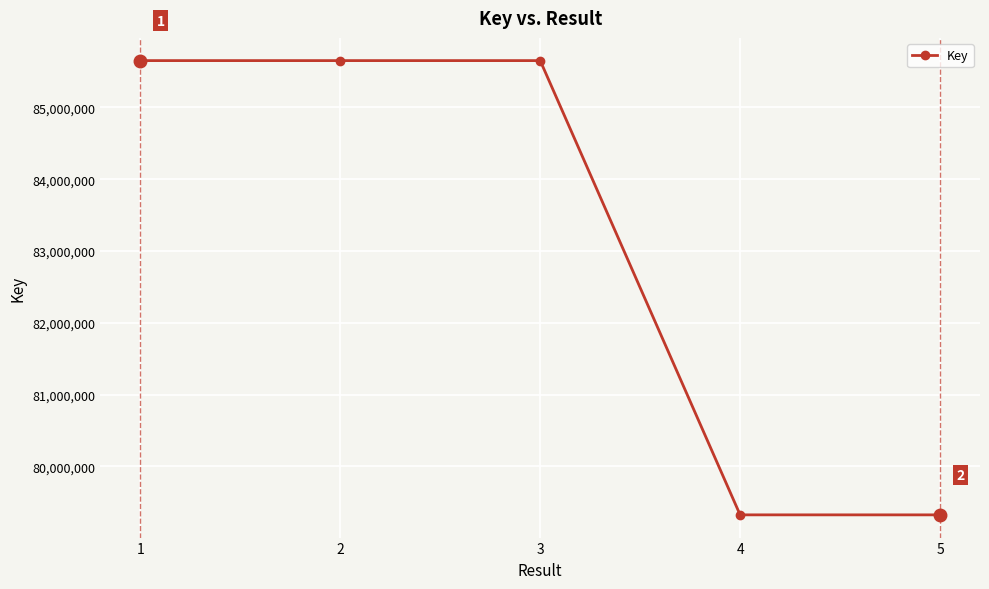

The value at 4 is 79323303. True or false?

True